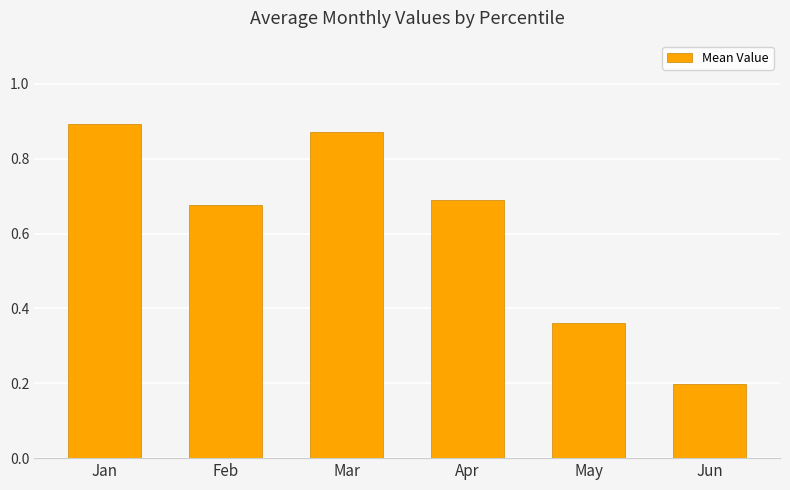

Is it true that the value at Mar is 0.5?

False